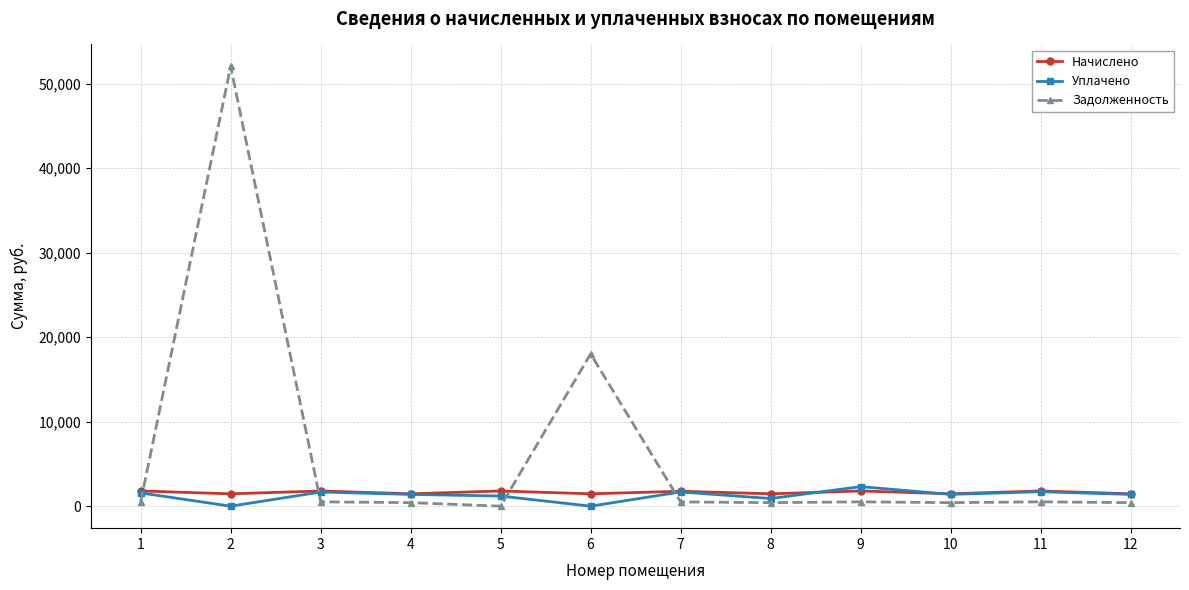

Is the value of Задолженность at 1 greater than the value of Начислено at 4?

No